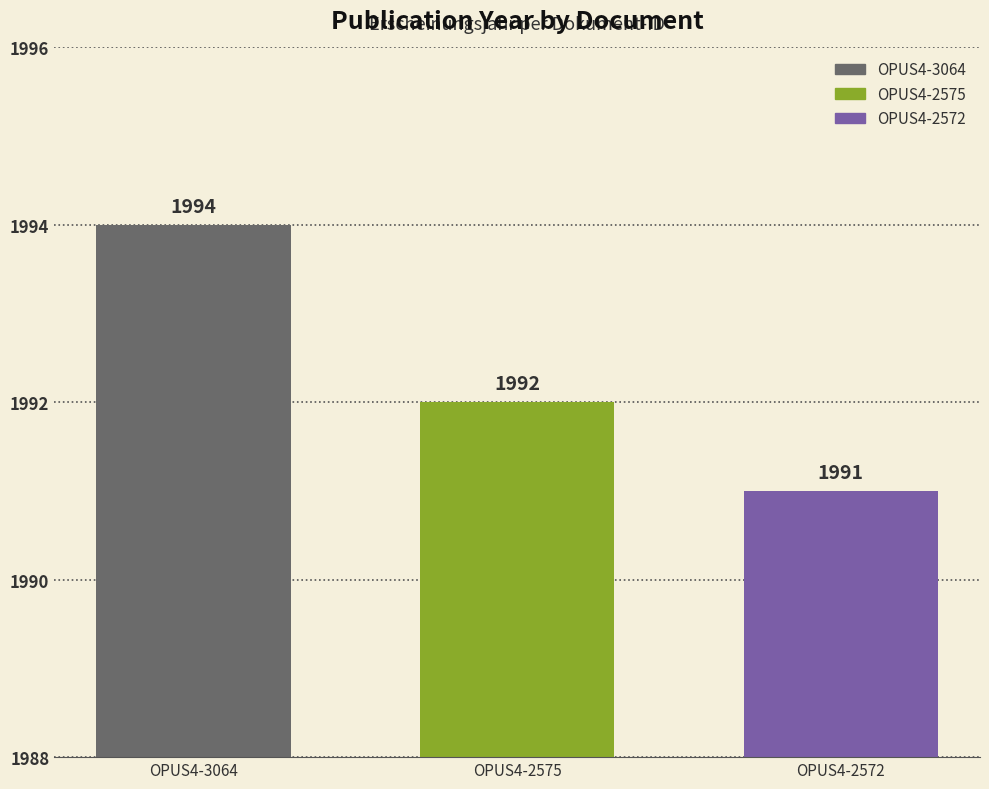

Are the bars grouped side by side (vs. stacked)?

Yes